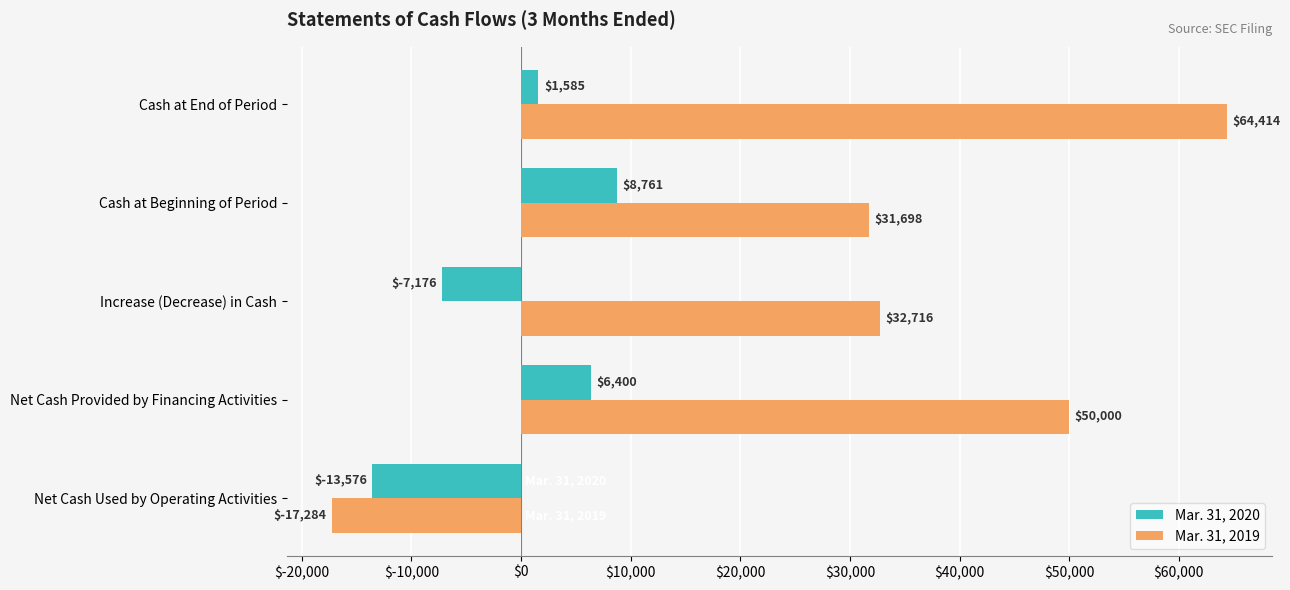

Is the value of Mar. 31, 2020 at Cash at End of Period greater than the value of Mar. 31, 2019 at Net Cash Provided by Financing Activities?

No